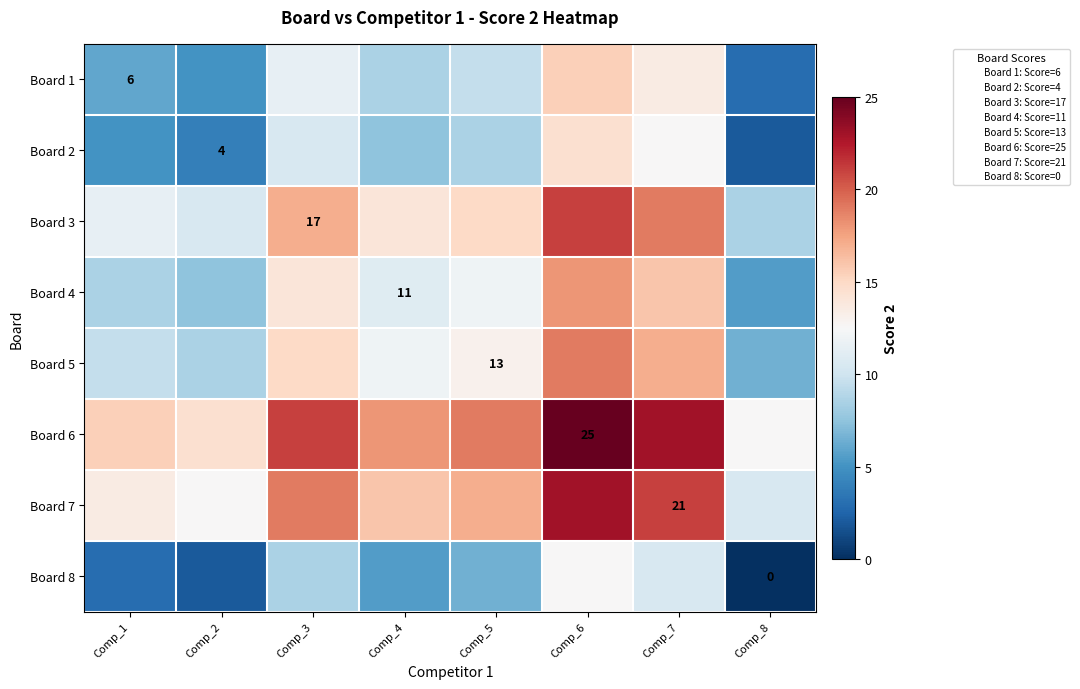

Is it true that Board 4 equals 2.2 at Comp_4?

False